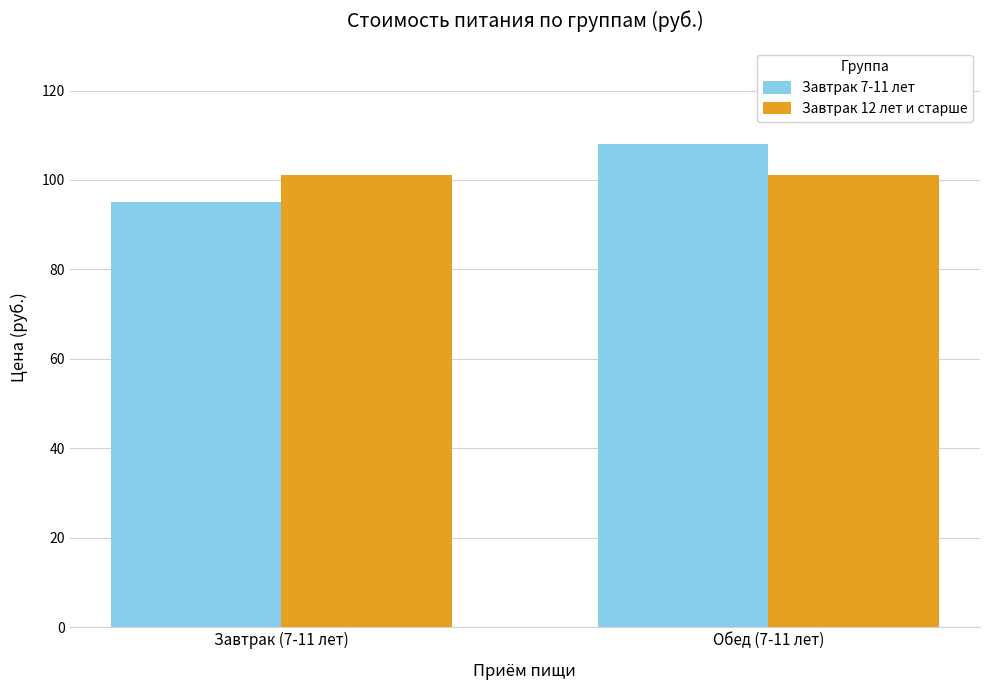

Is the value of Завтрак 12 лет и старше at Завтрак (7-11 лет) greater than the value of Завтрак 7-11 лет at Завтрак (7-11 лет)?

Yes